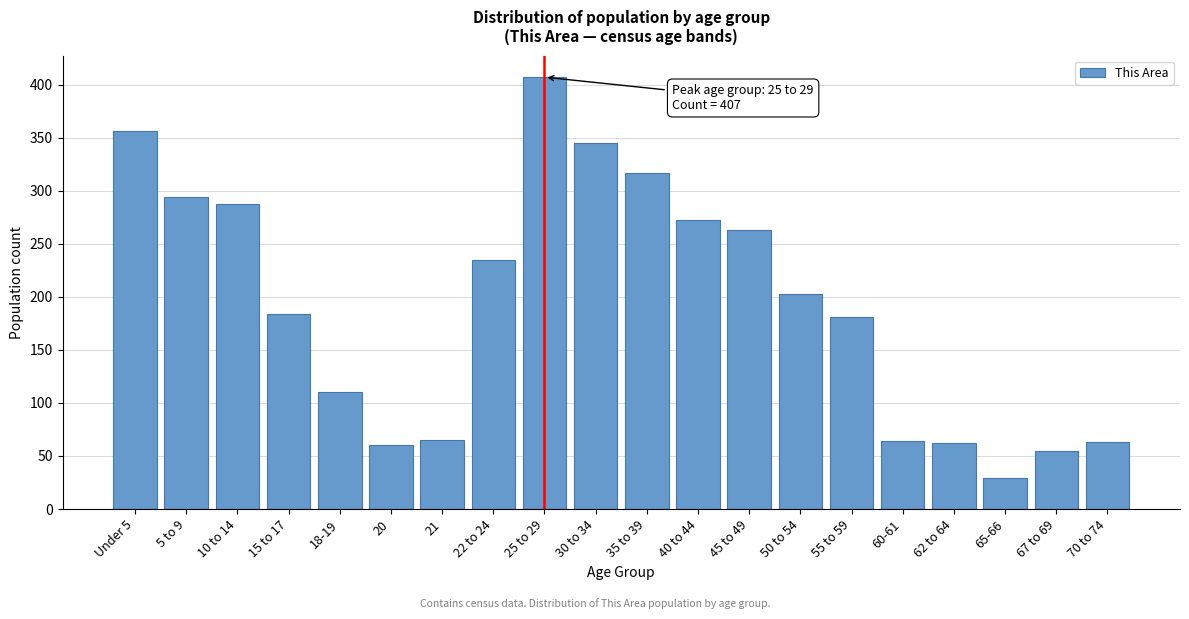

What is the value of the 6th bar from the left?

60